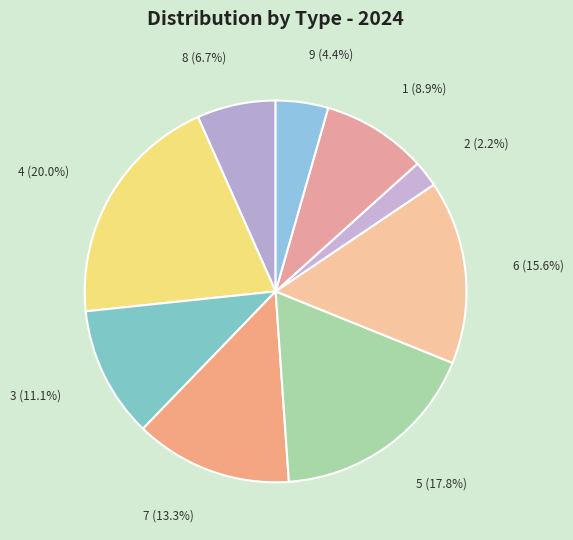

Which category has the biggest portion of the pie?

4 (20.0%)